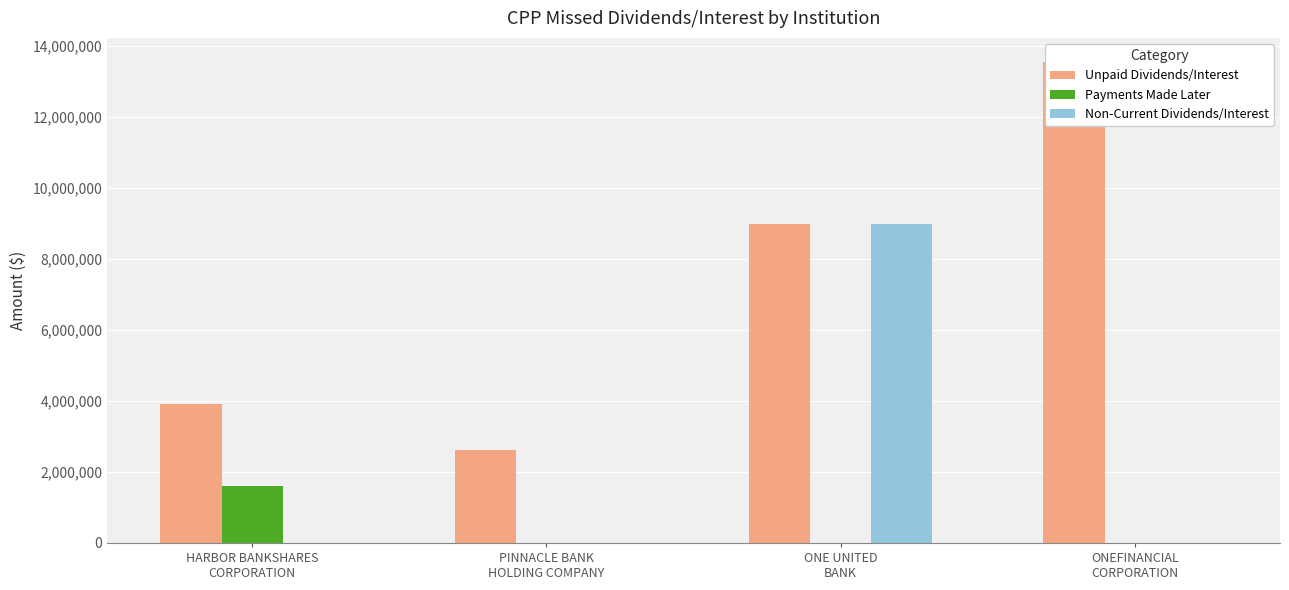

At which category is the sum across all series the highest?

ONE UNITED
BANK